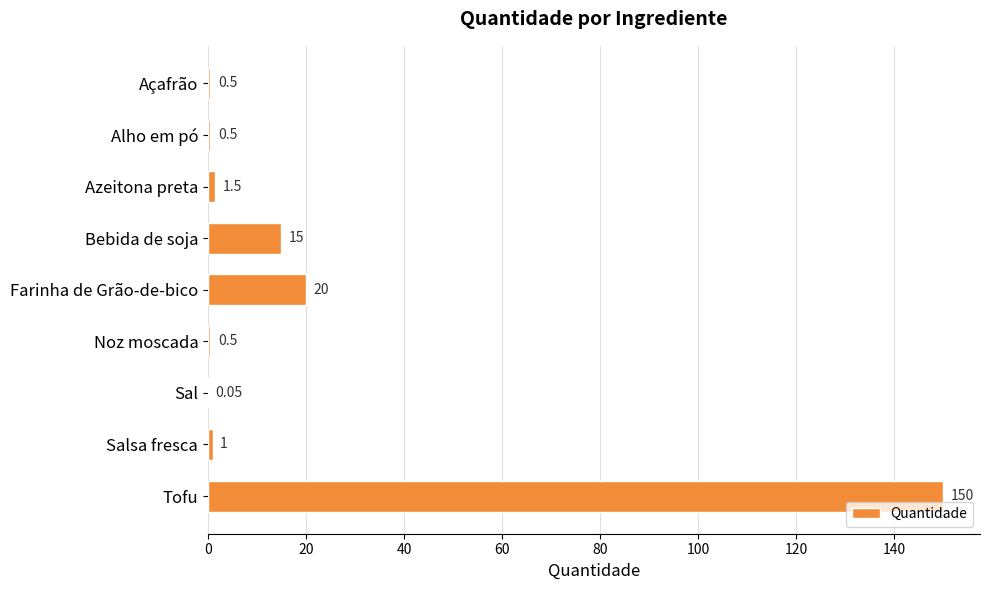

What is the sum of the values at Bebida de soja and Tofu?

165.0